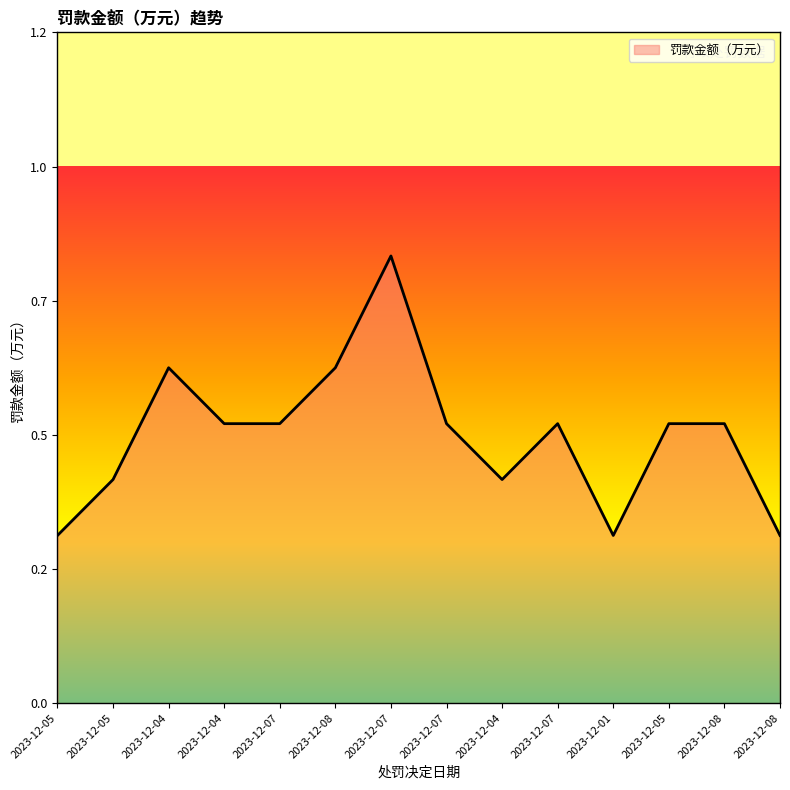

Reading right to left, what are all the values shown in this chart?

0.3	0.5	0.5	0.3	0.5	0.4	0.5	0.8	0.6	0.5	0.5	0.6	0.4	0.3